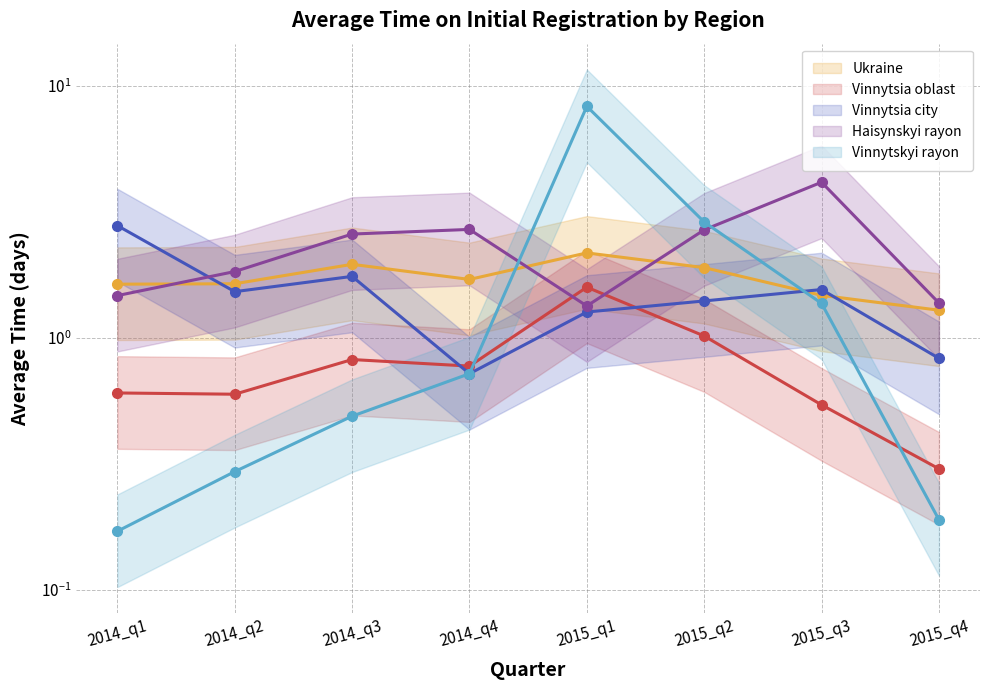

What is the difference between the maximum and second lowest values in the Vinnytsia oblast series?

1.0